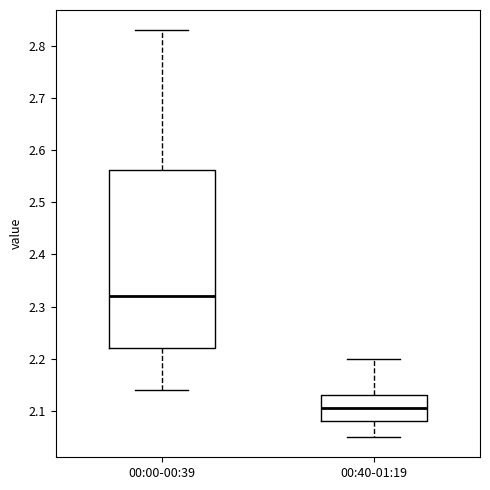

Reading left to right, transcribe this box plot: for each box, give where its median line is, the range the box spans, and where its two whiskers end, as read against the y-axis. The values are not printed on the chart, so give them approximately, as read against the axis.

00:00-00:39: median 2.32, box 2.22 to 2.56, whiskers 2.14 to 2.83
00:40-01:19: median 2.11, box 2.08 to 2.13, whiskers 2.05 to 2.20